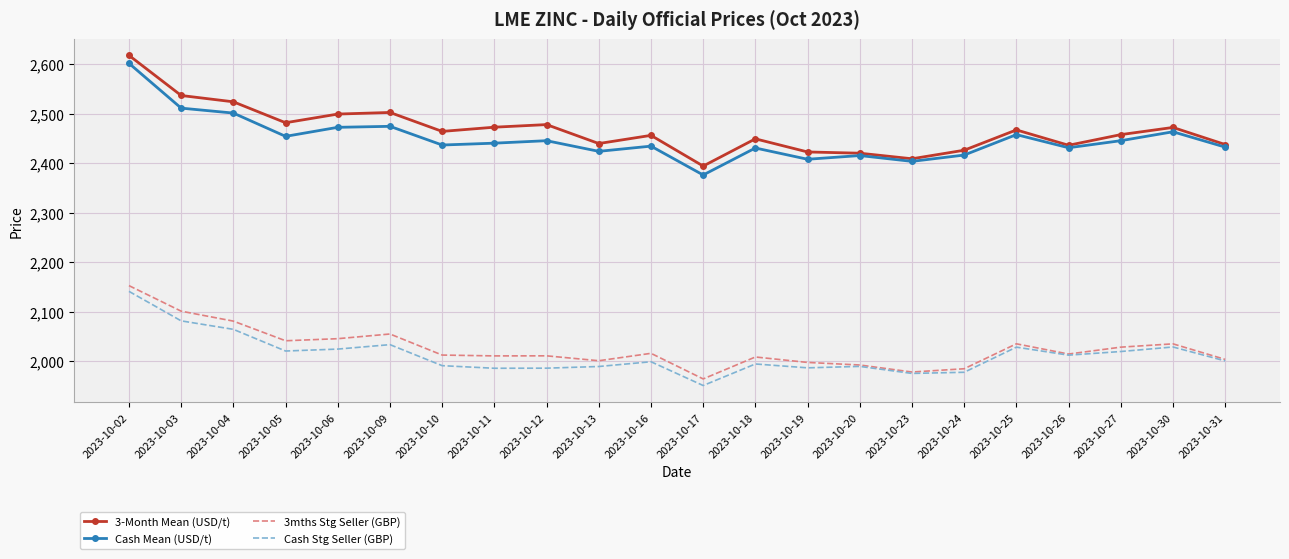

What are all the series names shown in the legend?

3-Month Mean (USD/t), Cash Mean (USD/t), 3mths Stg Seller (GBP), Cash Stg Seller (GBP)